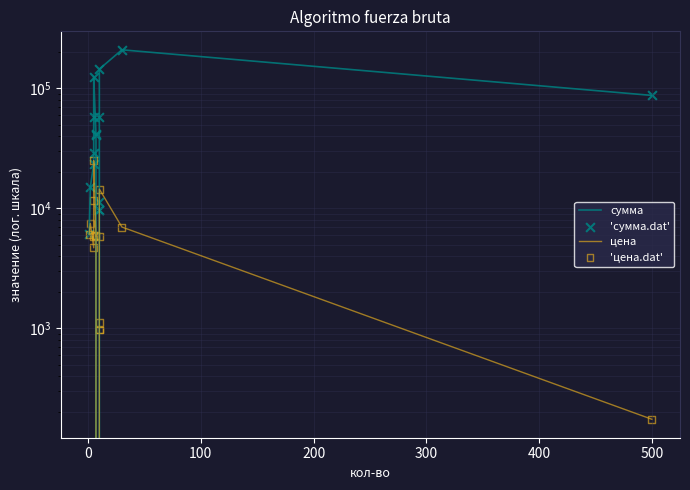

Is the value of 'сумма.dat' at 8 greater than the value of 'цена.dat' at 11?

No